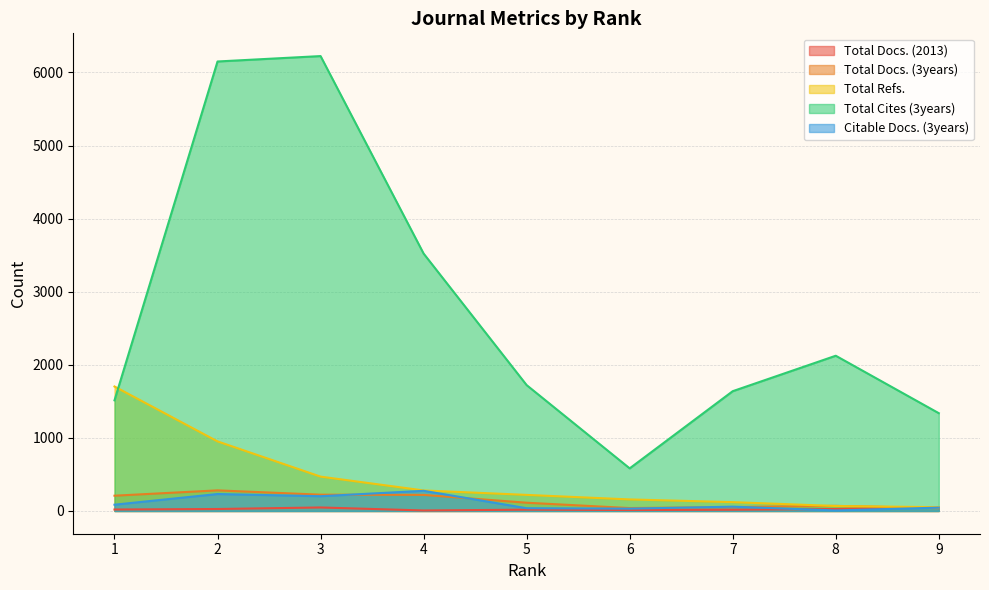

Between 3 and 7, which series saw the biggest shift?

Total Cites (3years)